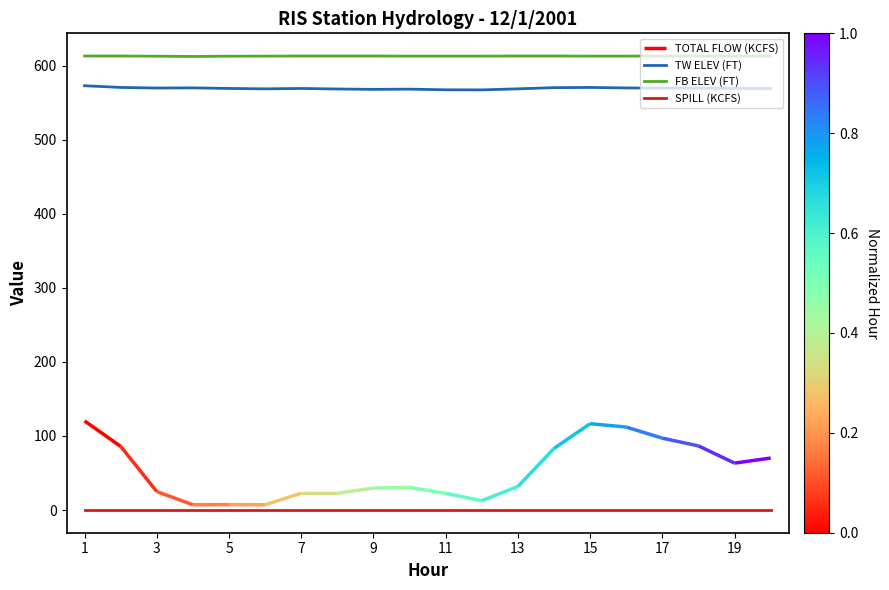

Is it true that FB ELEV (FT) equals 1092.0 at 11?

False